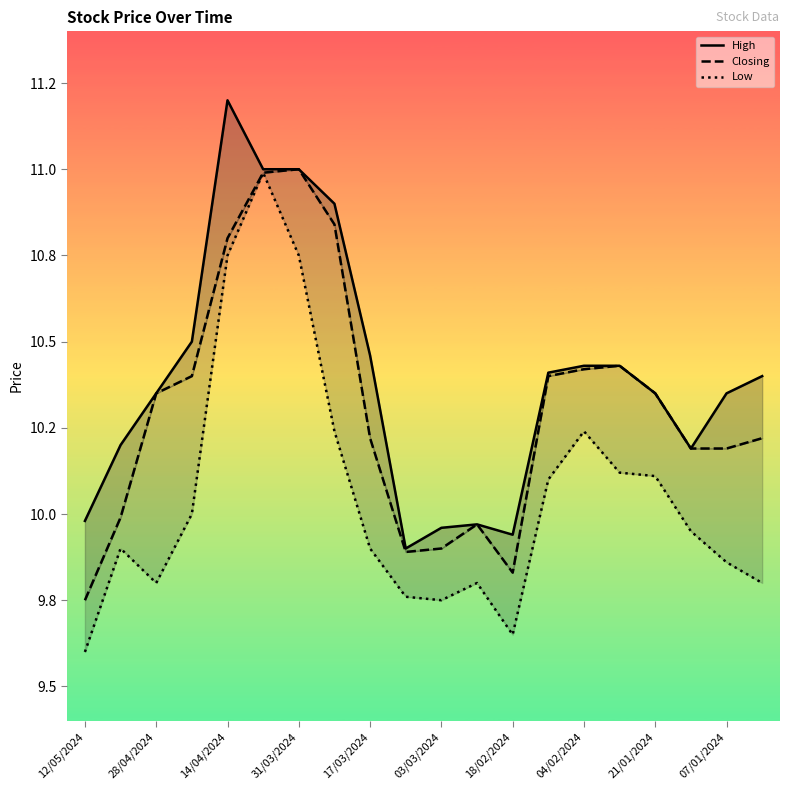

What is the label of the 18th point from the right?

28/04/2024